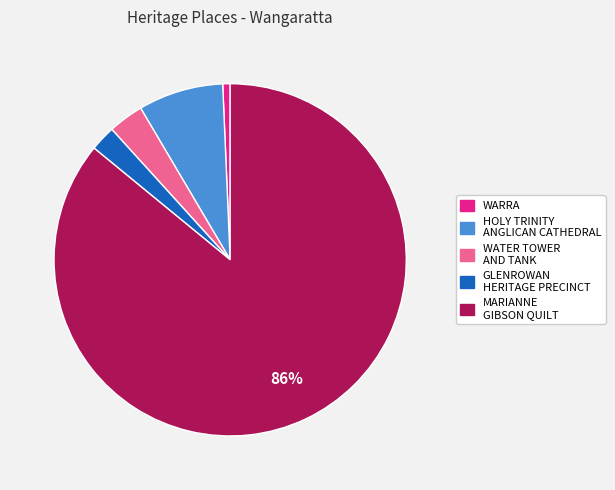

How many segments does this pie chart have?

5